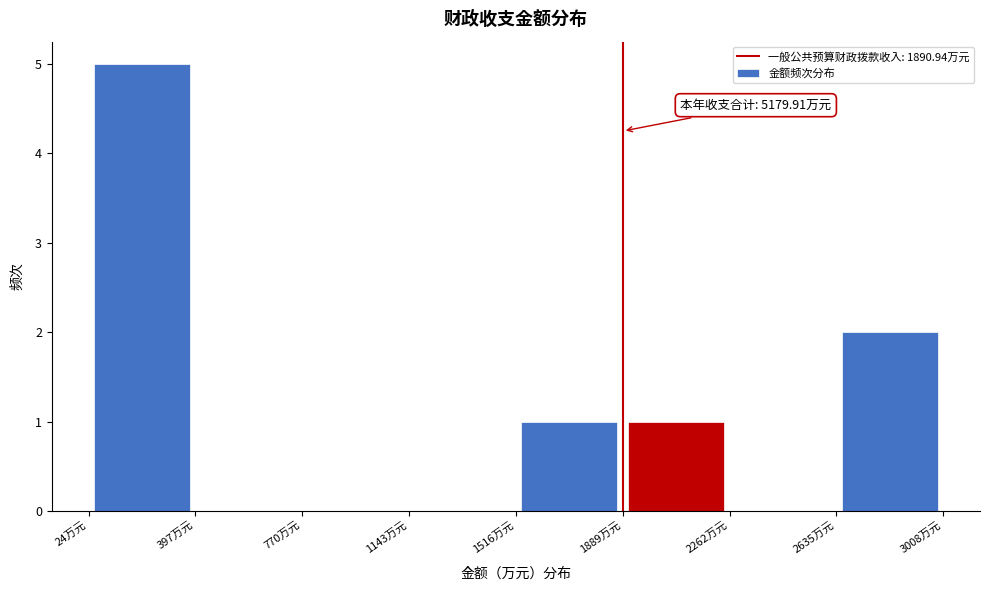

Over which range of the x-axis is the bar tallest?

0 to 400